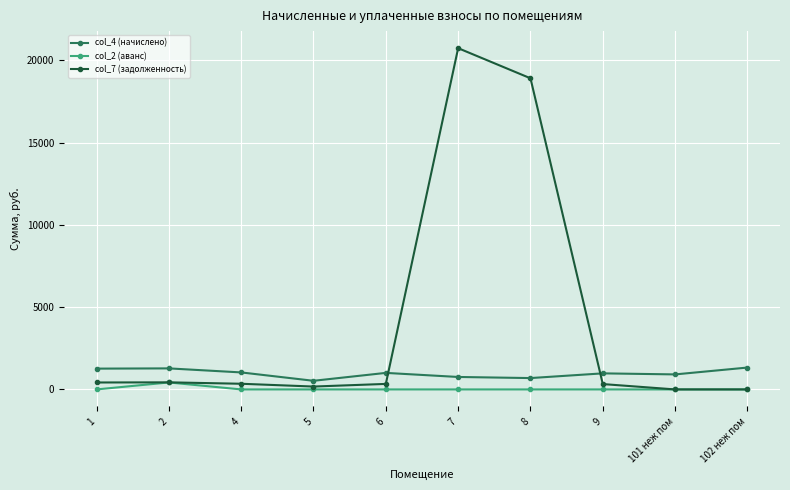

Where does the col_7 (задолженность) series first go above 344?

1